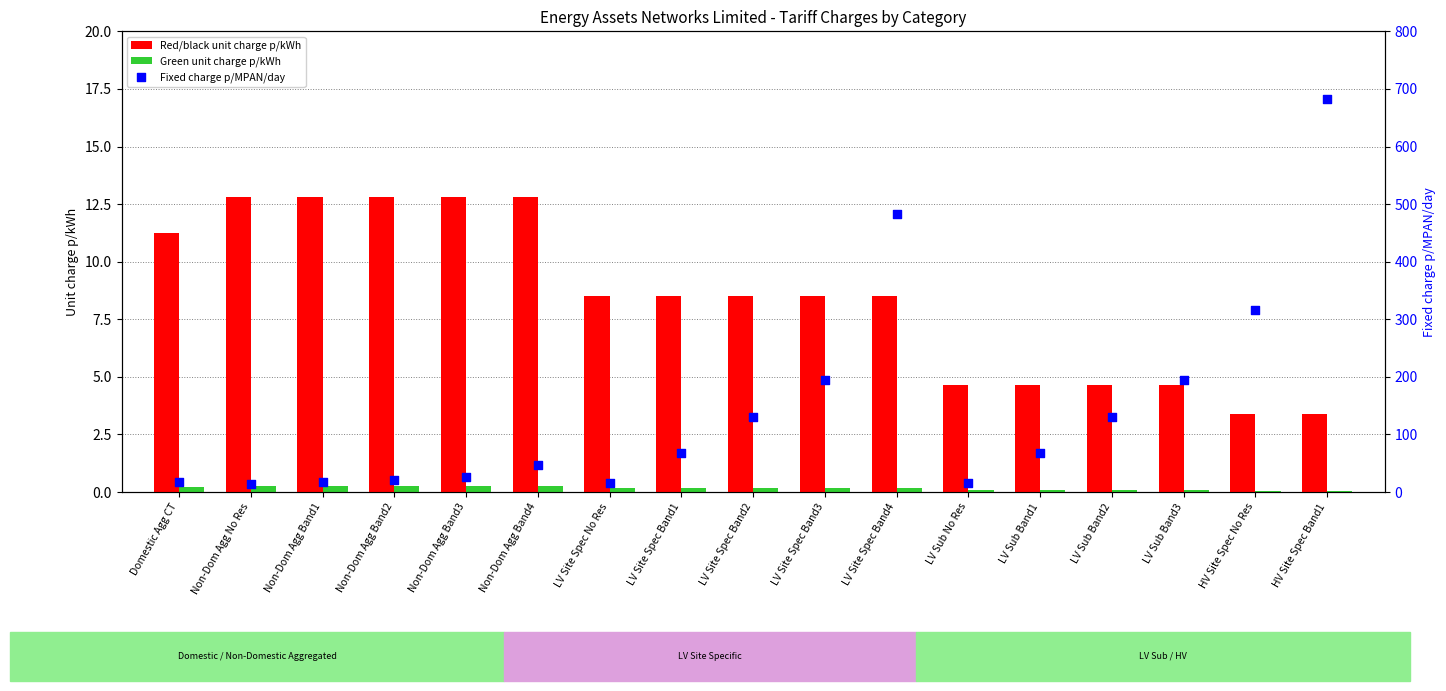

Which series reaches the minimum Y coordinate?

Green unit charge p/kWh